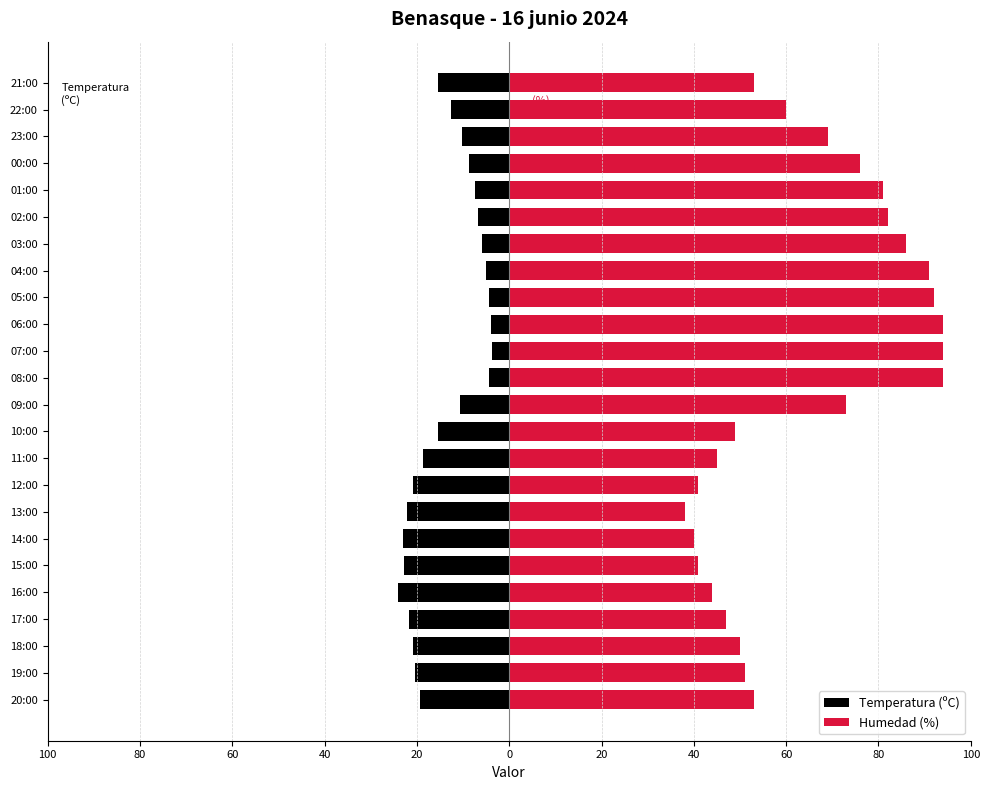

What is the greatest value displayed?

94.0